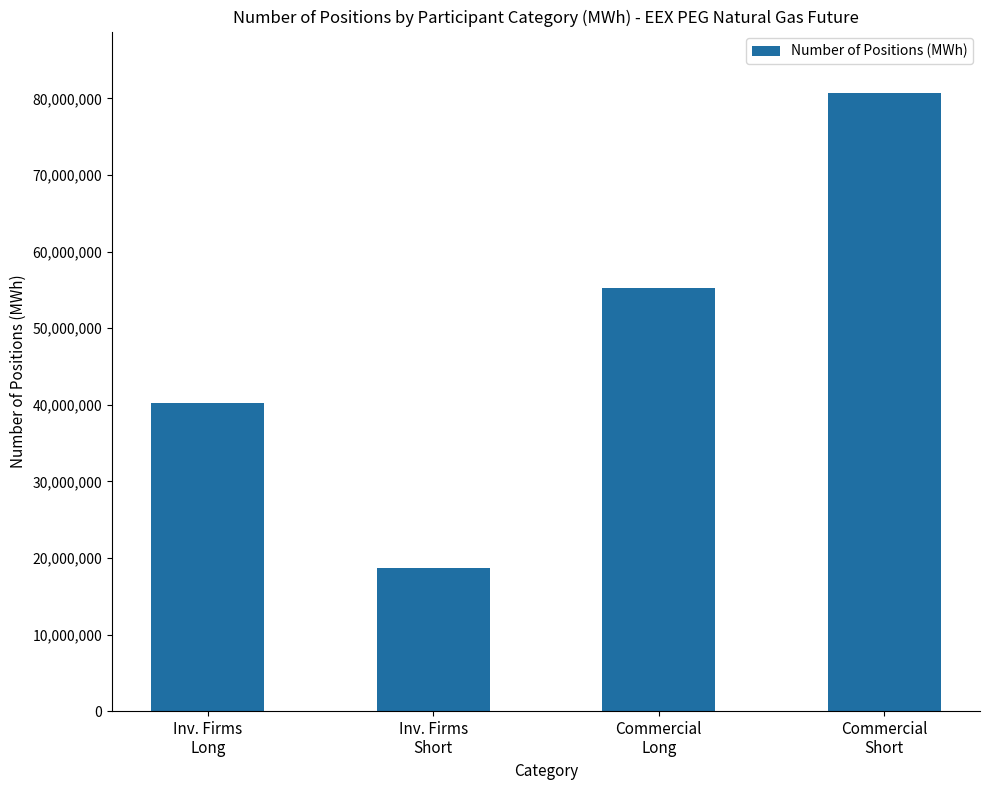

What is the change in value from Inv. Firms
Short to Commercial
Short?

+61921930